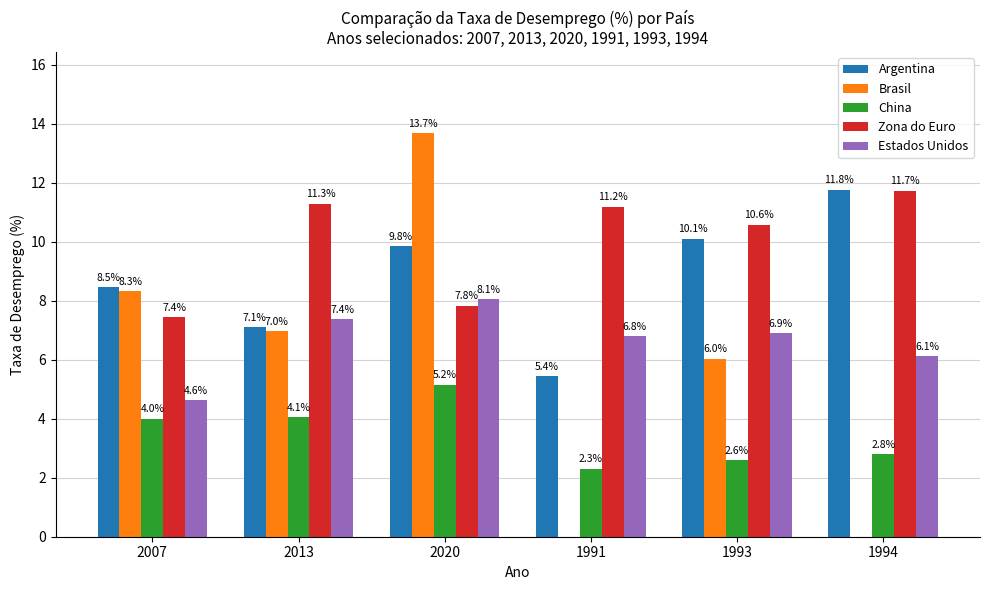

Which series changed the most between 2013 and 1994?

Brasil